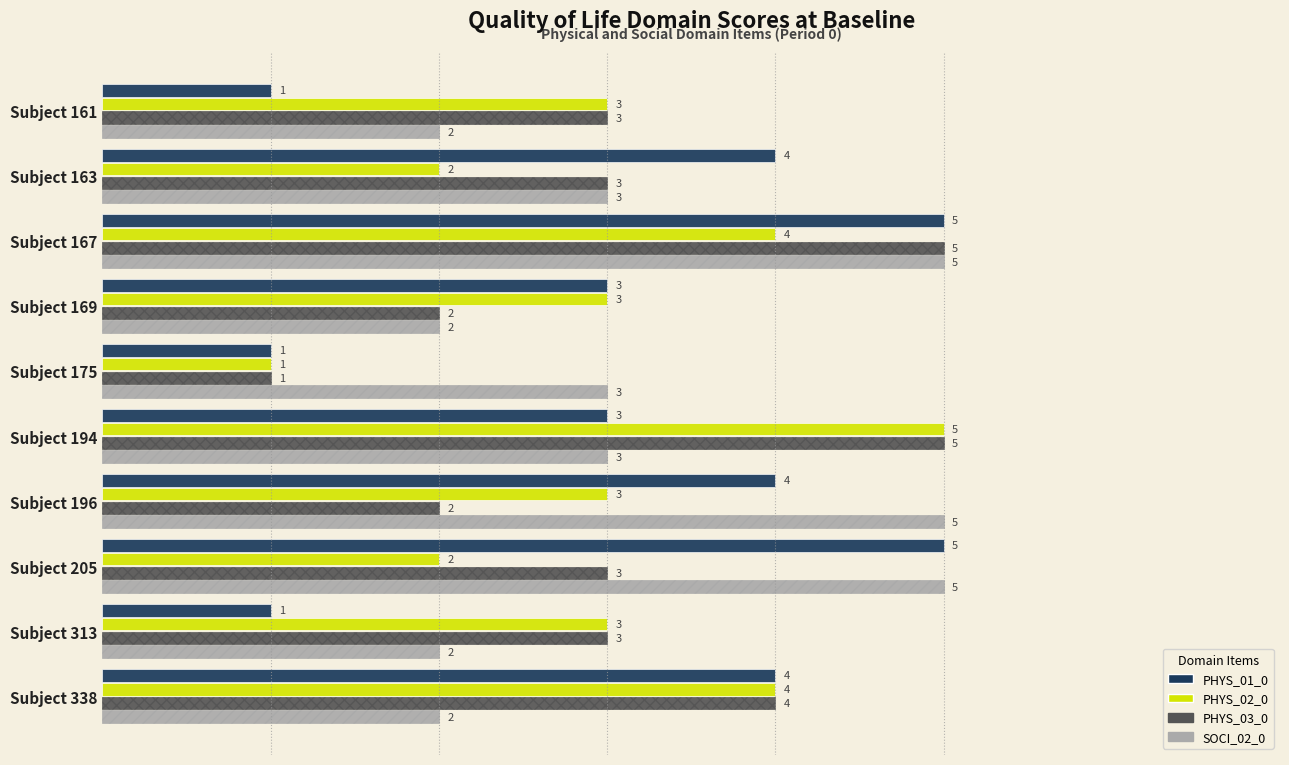

Which category has the lowest value in the PHYS_02_0 series?

Subject 175